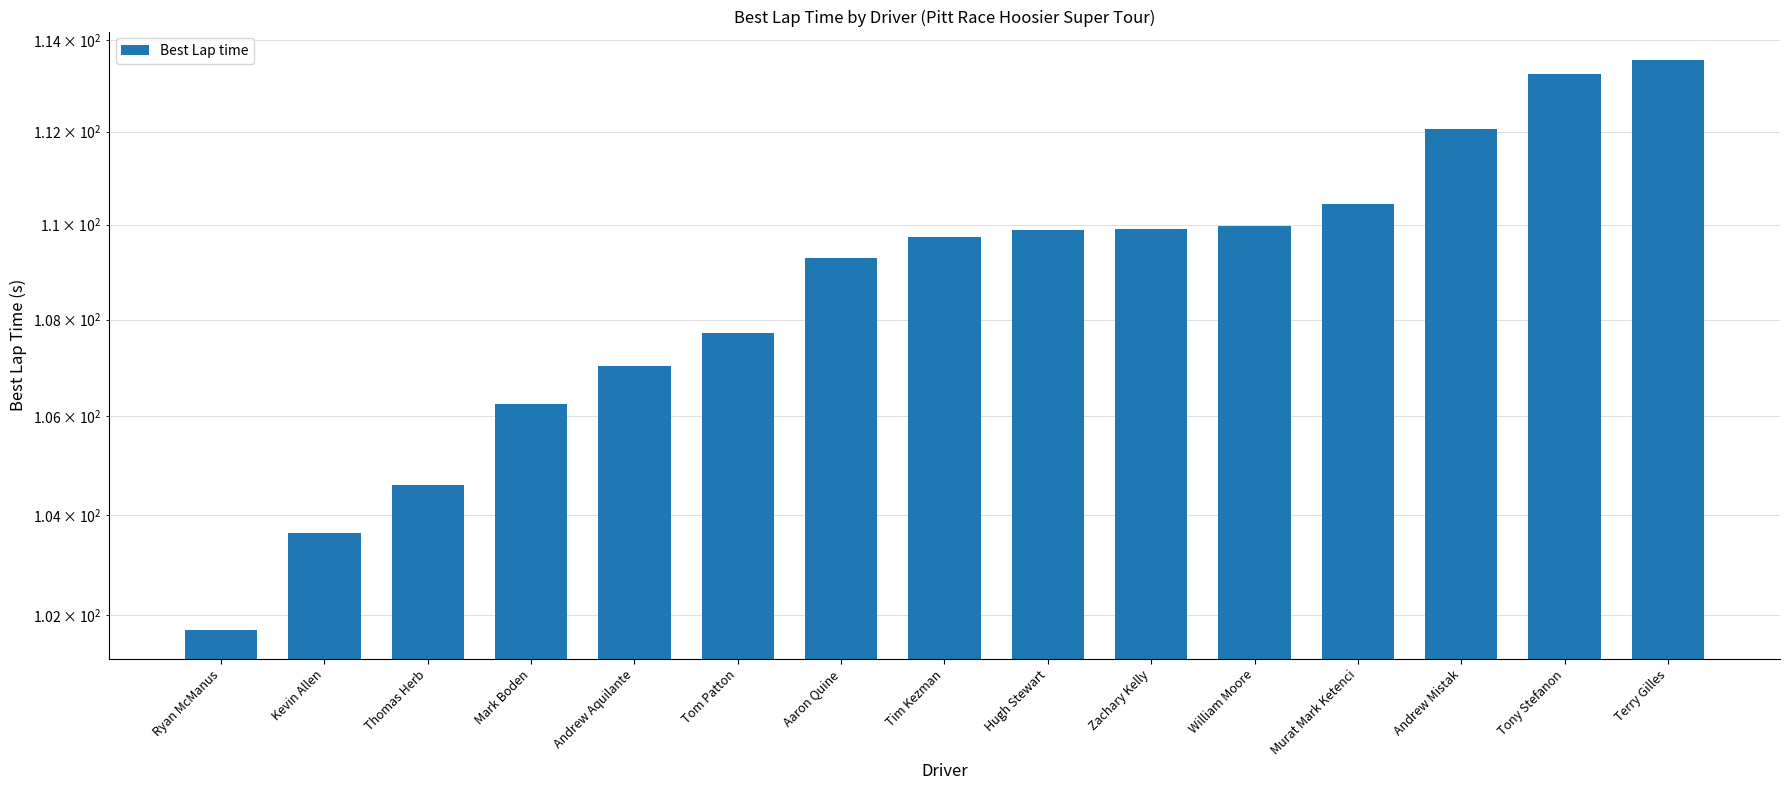

Is it true that the value at Andrew Mistak is 112.1?

True